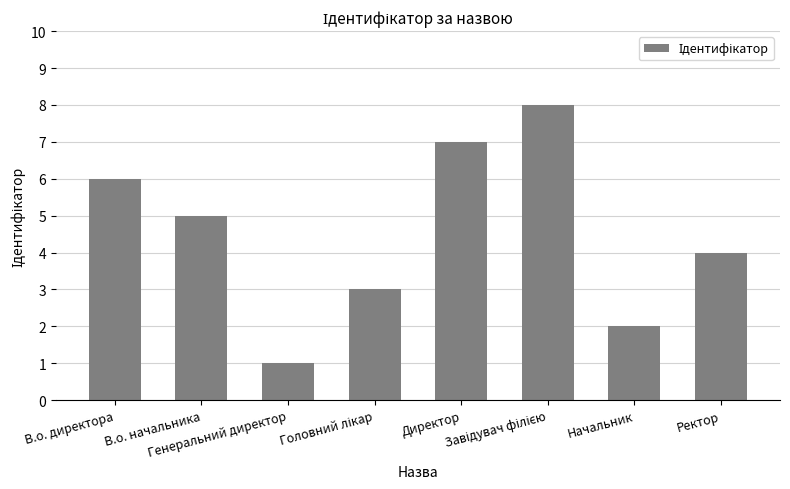

The chart shows a value of 1 at Генеральний директор. True or false?

True